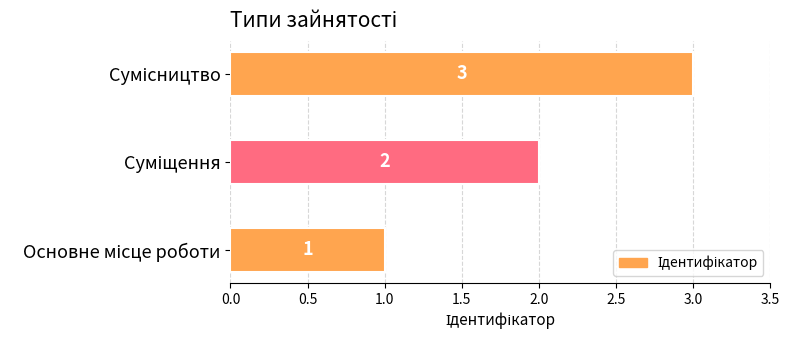

Count the values in the range 1 to 3.

3